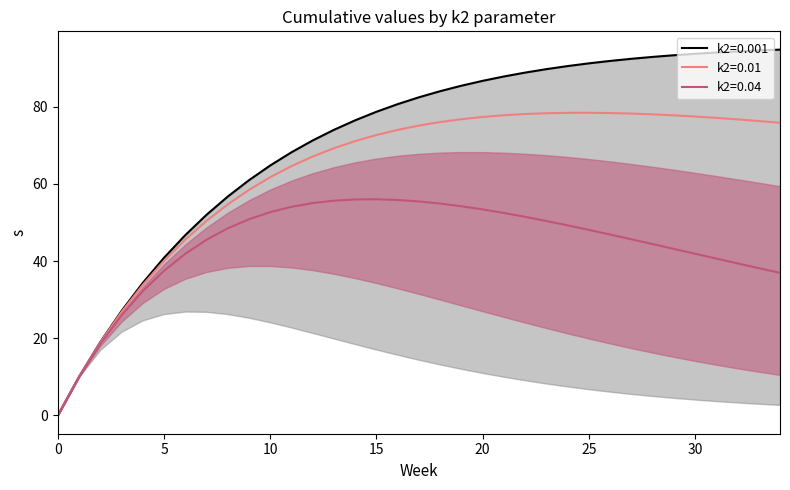

At how many categories does at least one series exceed 86?

15